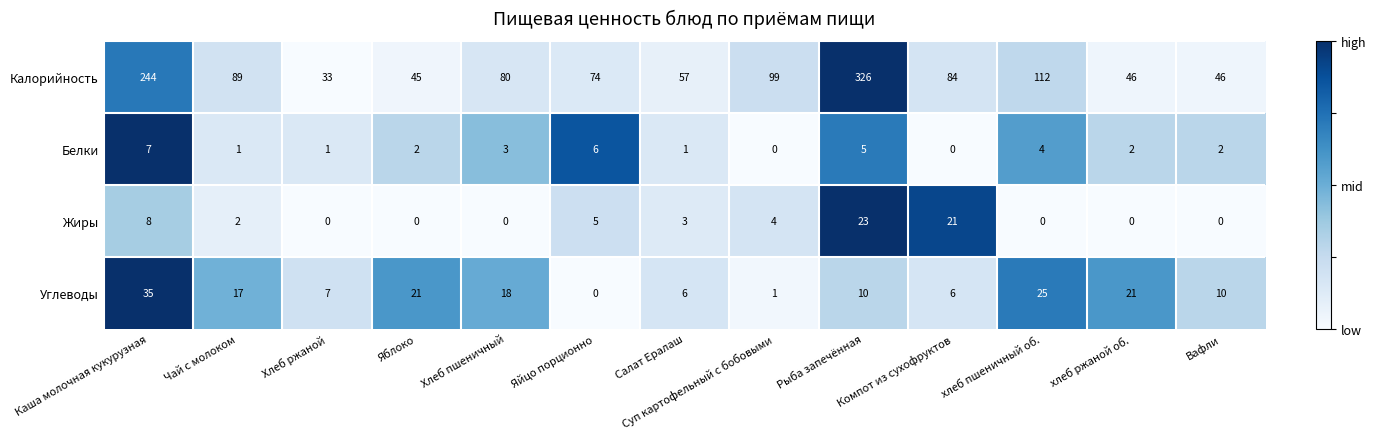

At Рыба запечённая, list the series in order from largest to smallest.

Калорийность, Жиры, Углеводы, Белки